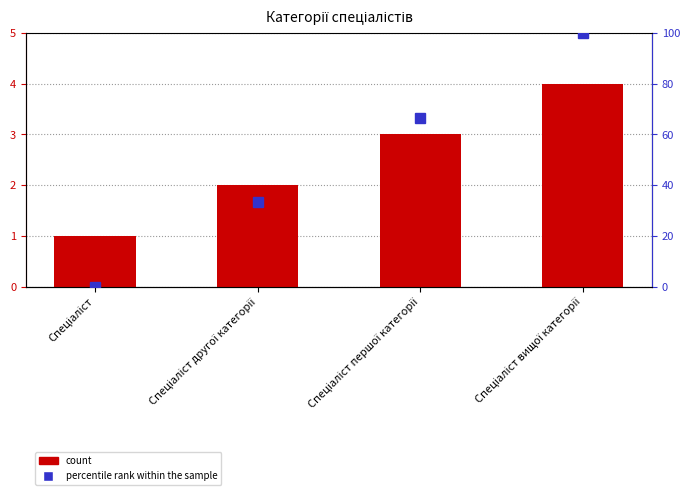

What is the label of the 2nd bar from the right?

Спеціаліст першої категорії